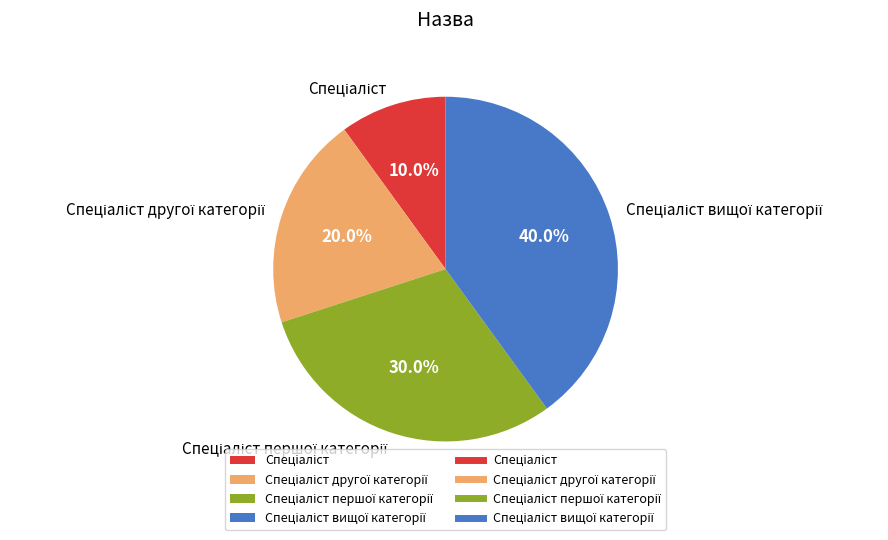

Is there any slice that represents more than half of the pie?

No